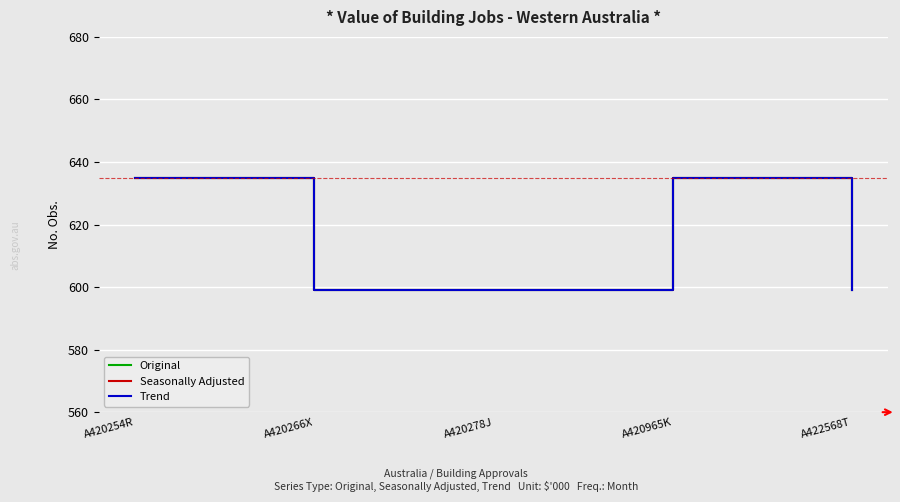

Reading left to right, list all the values displayed in this chart.

Original: 635	599	599	635	599
Seasonally Adjusted: 635	599	599	635	599
Trend: 635	599	599	635	599